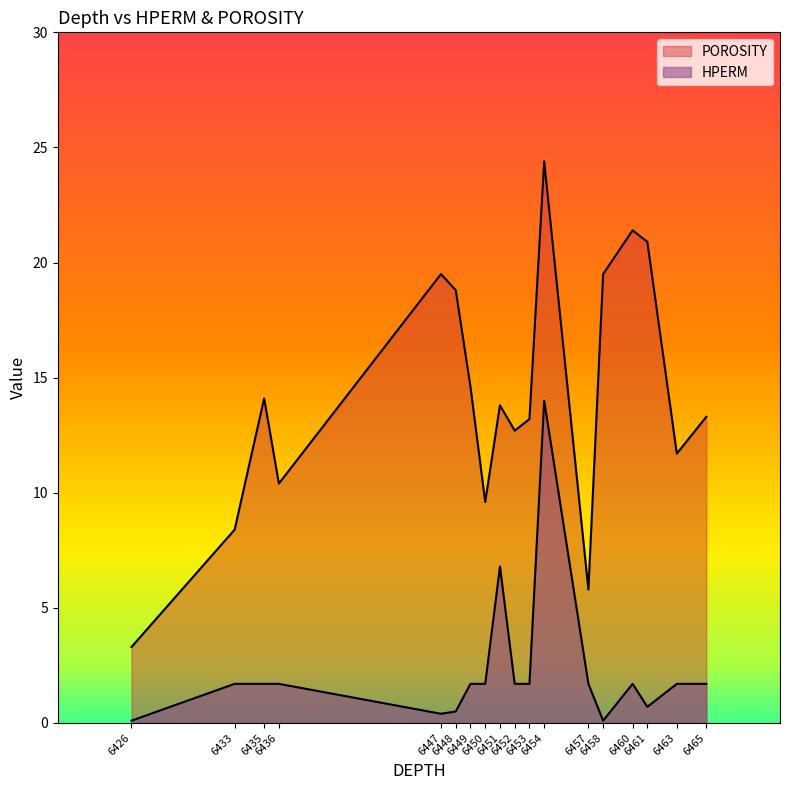

Does the chart have visible grid lines?

No